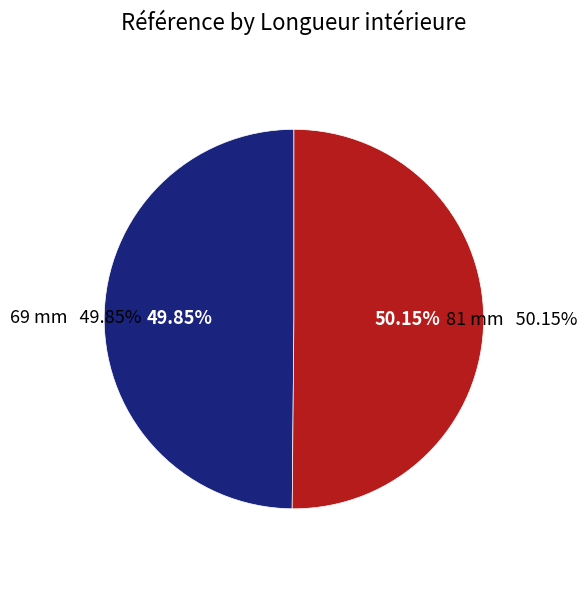

How many slices are in this pie chart?

2